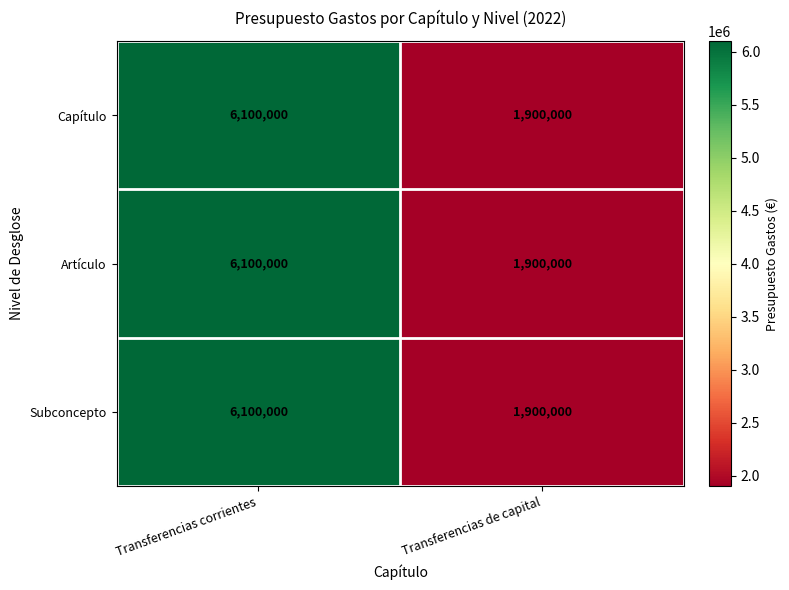

At which label does Capítulo reach its peak?

Transferencias corrientes